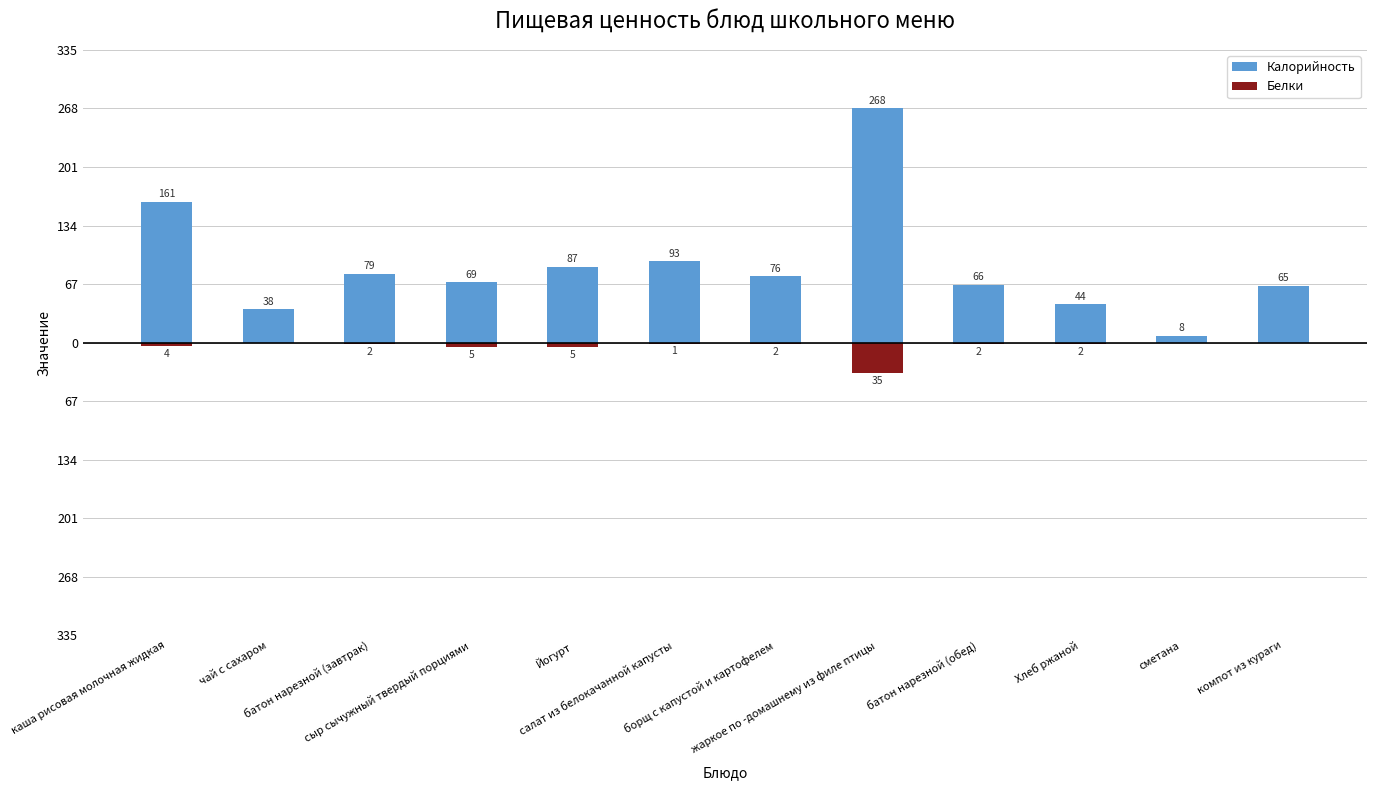

How many distinct data groups are displayed?

2